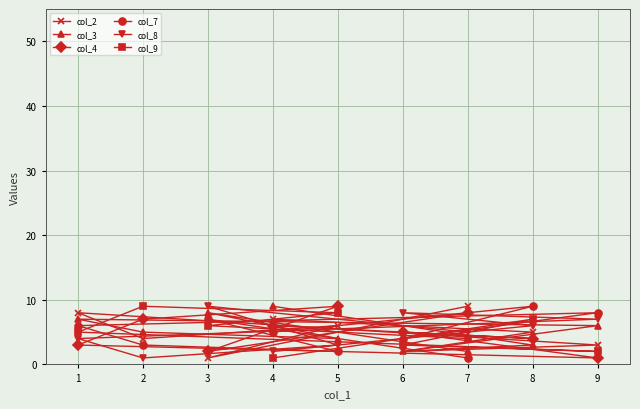

Does the chart display data point markers on the line(s)?

Yes